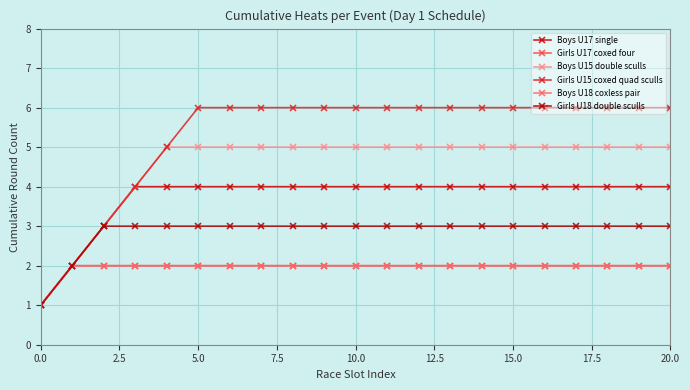

Is this an area chart (filled region under the line)?

No